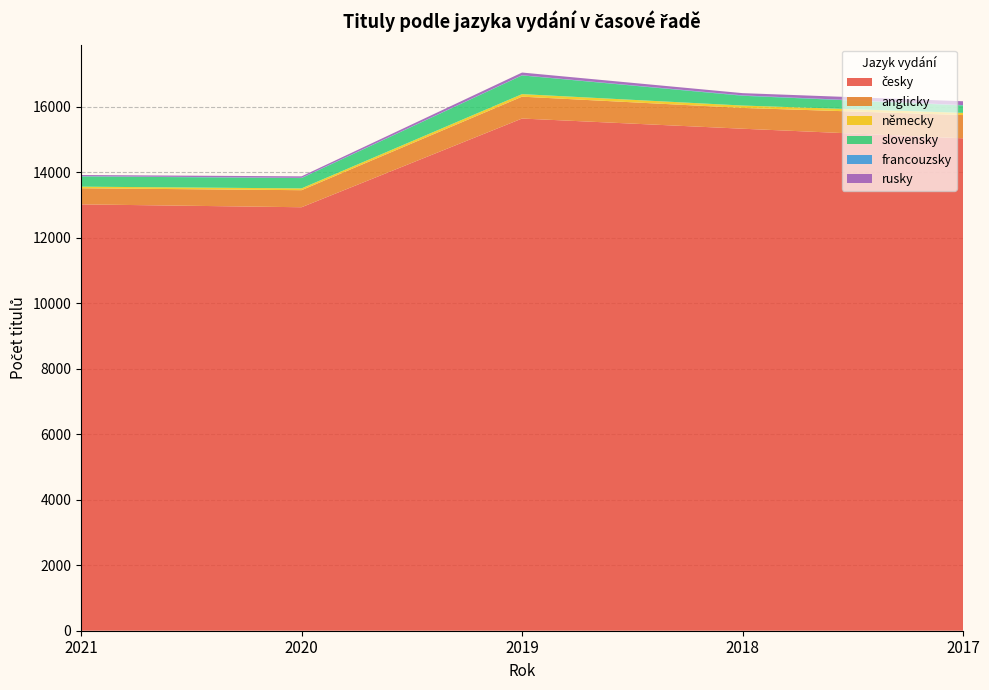

Reading left to right, what are all the values shown in this chart?

česky: 2021=13025	2020=12937	2019=15647	2018=15336	2017=15043
anglicky: 2021=492	2020=521	2019=668	2018=635	2017=710
německy: 2021=49	2020=55	2019=78	2018=73	2017=67
slovensky: 2021=313	2020=315	2019=571	2018=299	2017=228
francouzsky: 2021=8	2020=8	2019=6	2018=12	2017=10
rusky: 2021=35	2020=45	2019=82	2018=68	2017=117